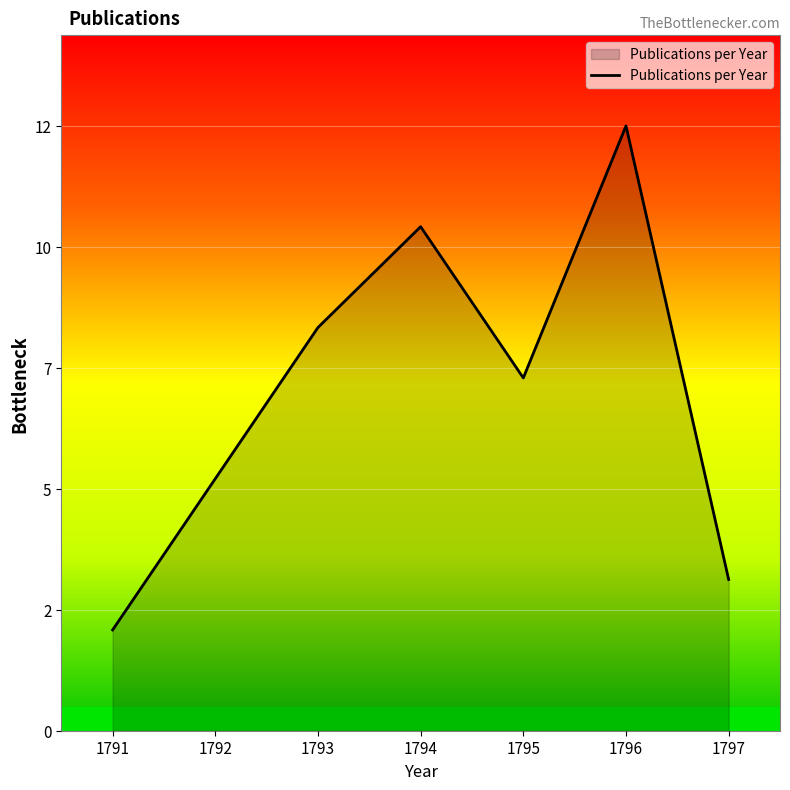

Does the chart have visible grid lines?

Yes